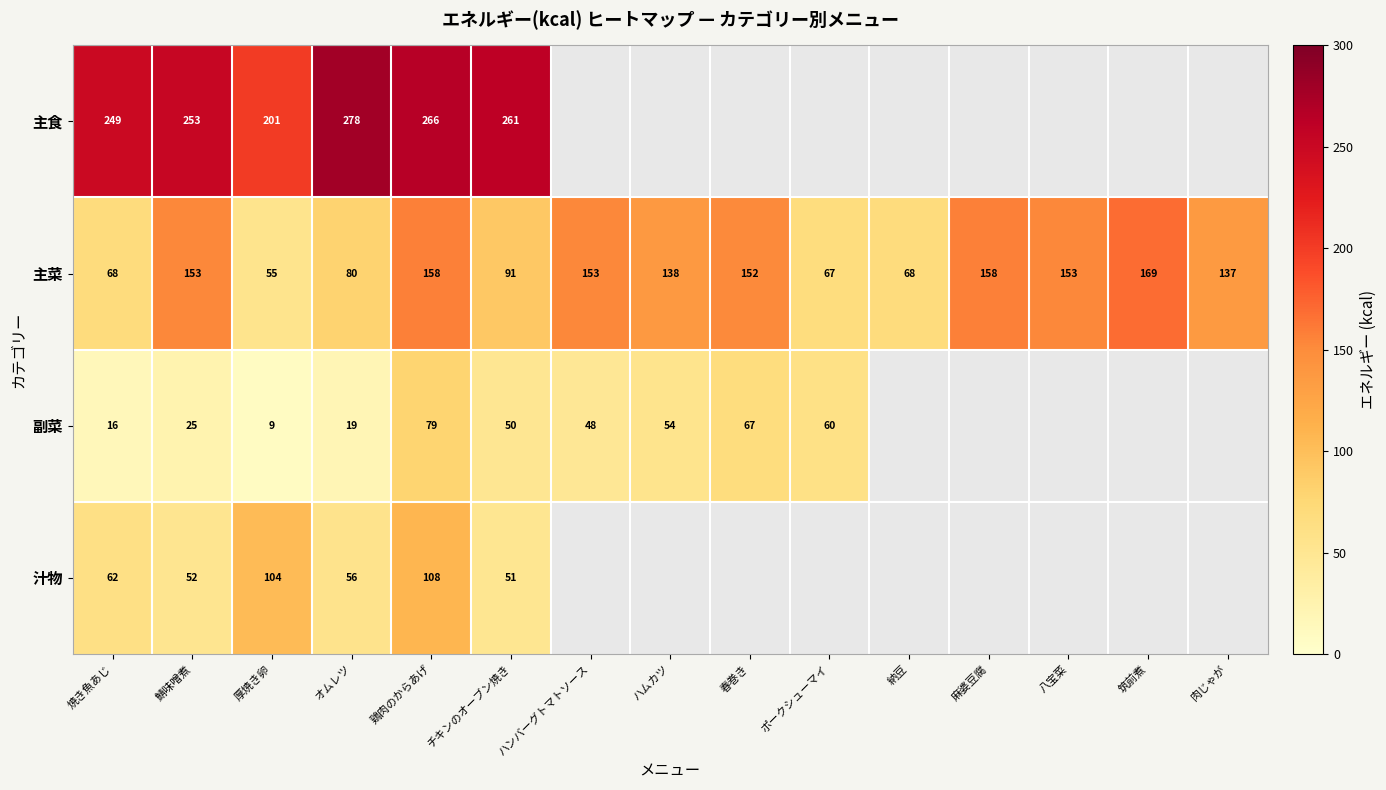

Which has a higher value, チキンのオーブン焼き or 八宝菜?

八宝菜